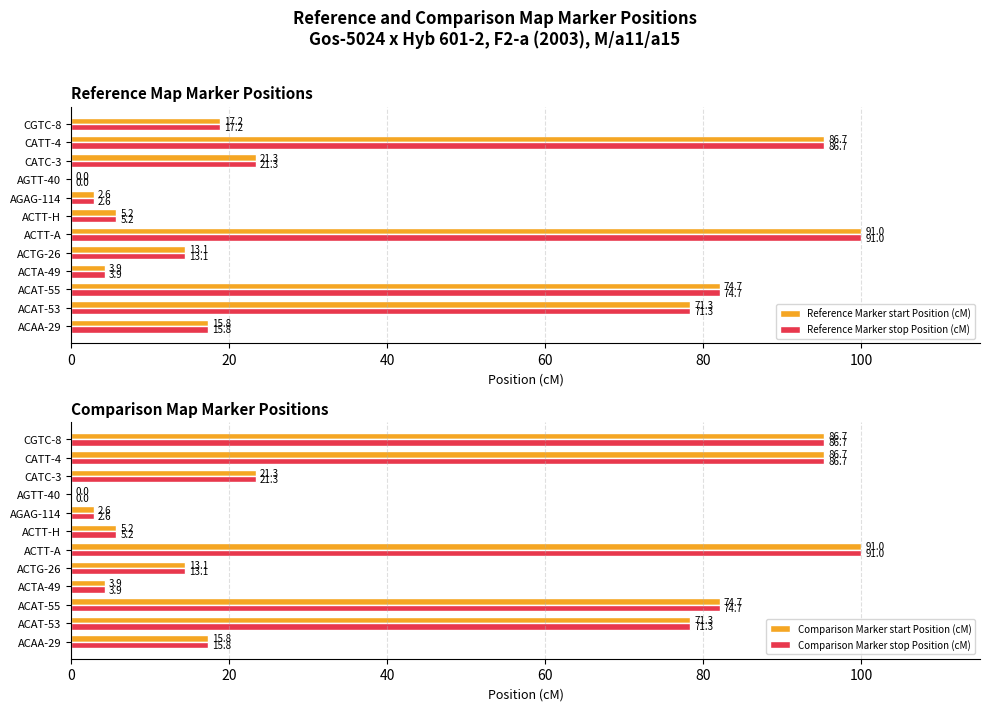

How many groups of bars are there?

12